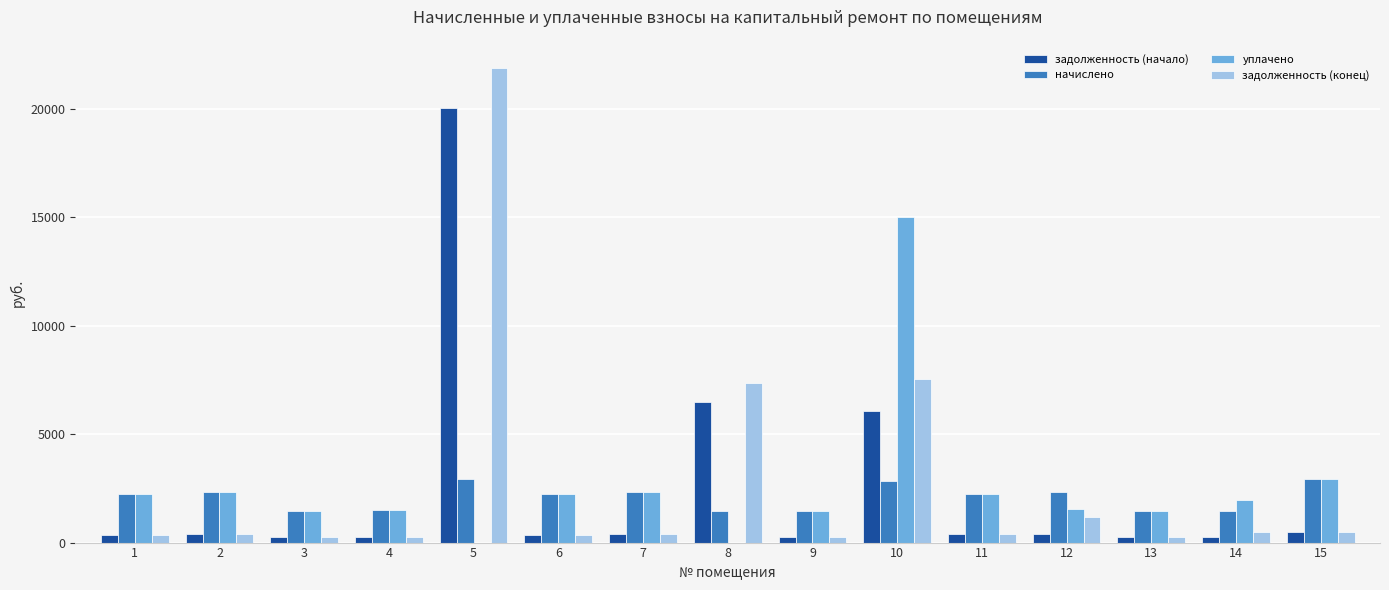

True or false: уплачено has a value of 10248.5 at 10.

False